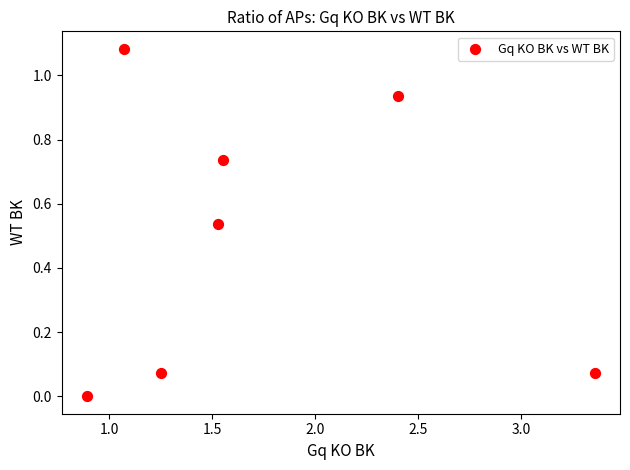

What is the average X value?

1.7